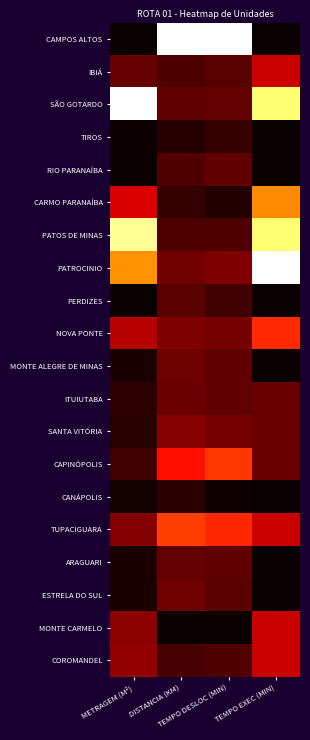

What is the greatest value displayed?

1.0